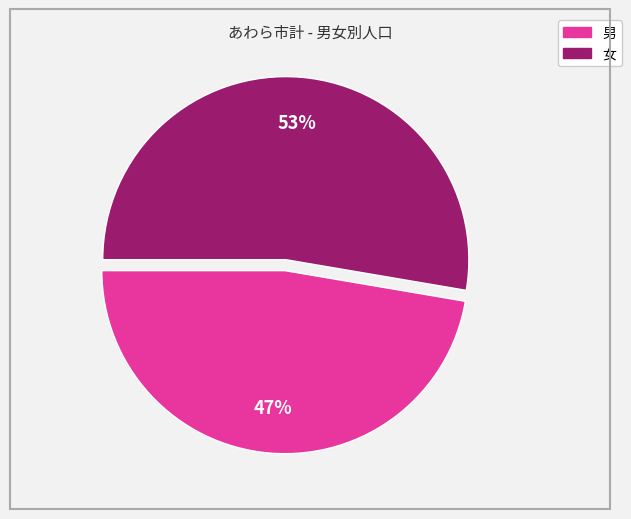

What is the smallest slice in the pie chart?

男